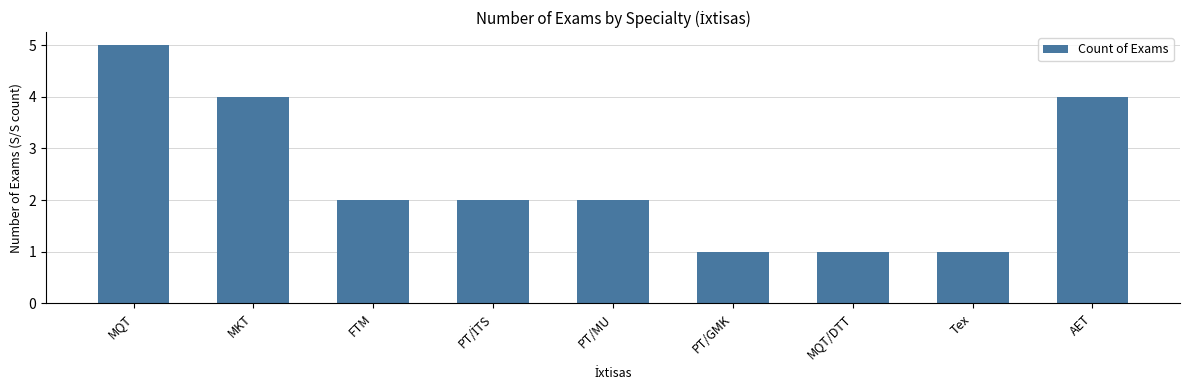

Are the bars grouped side by side (vs. stacked)?

No